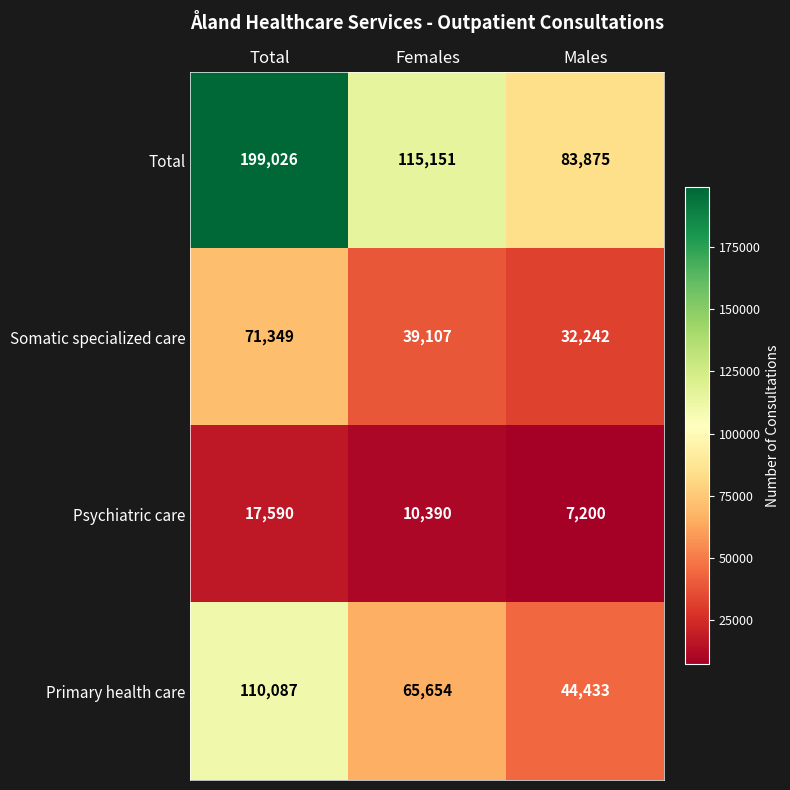

Rank the series by their maximum value, from highest to lowest.

Total, Primary health care, Somatic specialized care, Psychiatric care